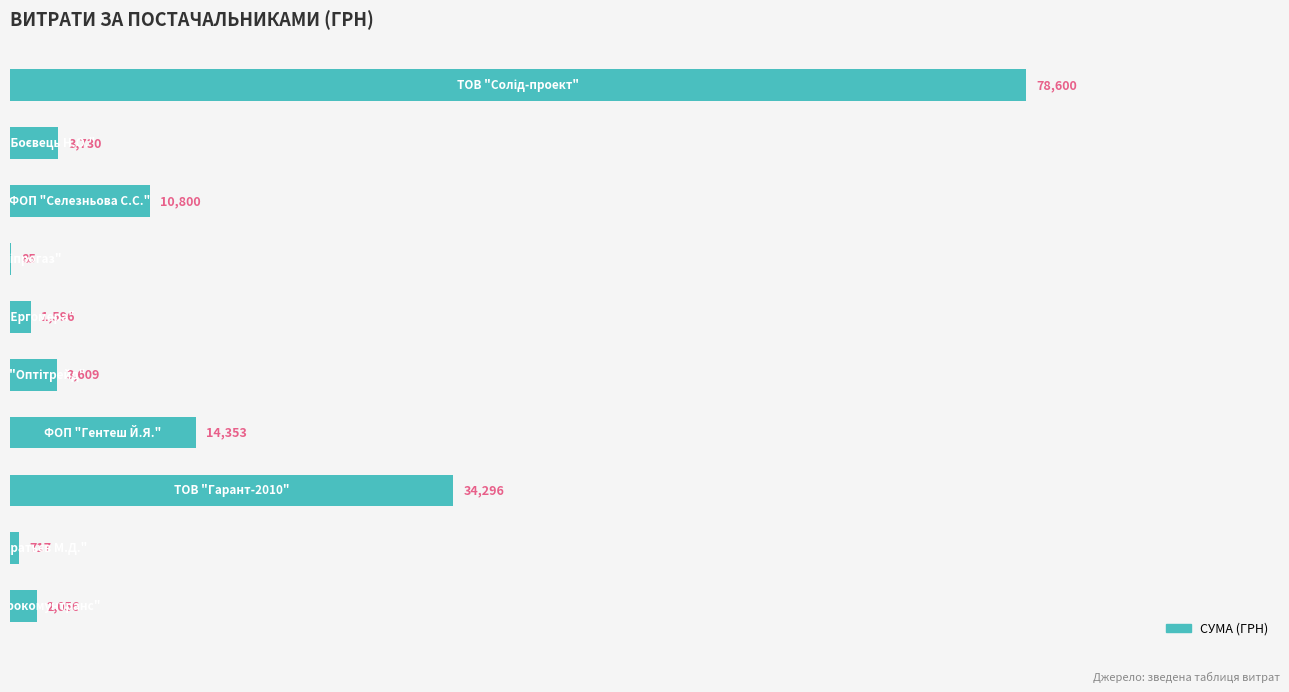

What is the maximum value shown in the chart?

78600.0